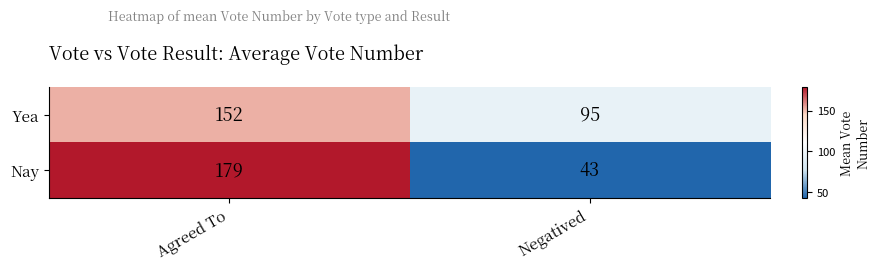

Where is Yea nearest to the value 123?

Negatived